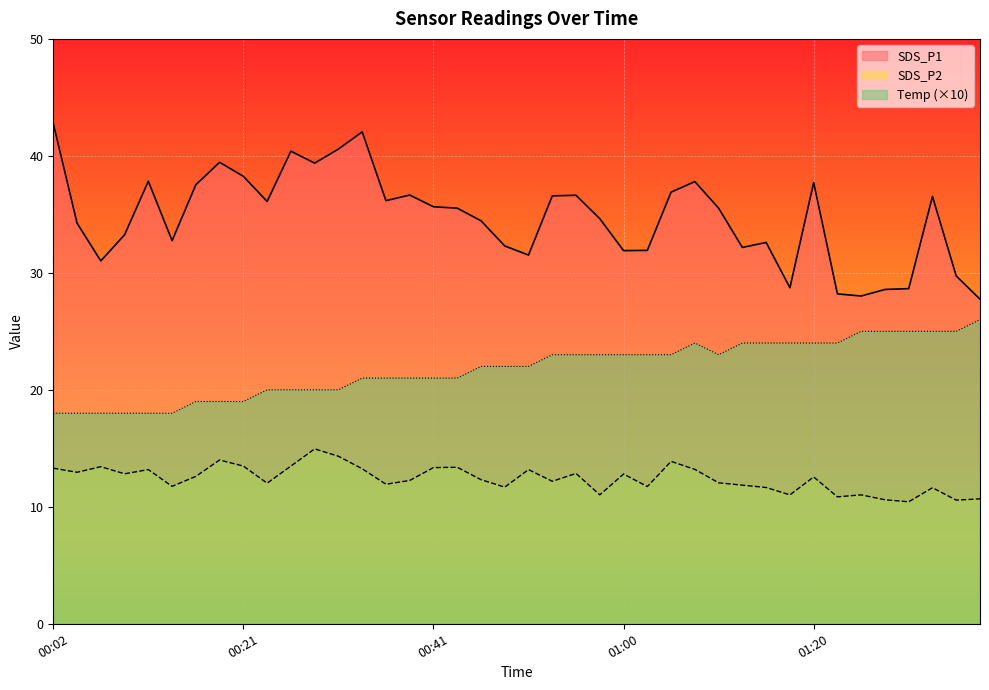

Rank the series by their maximum value, from highest to lowest.

SDS_P1, Temp (×10), SDS_P2